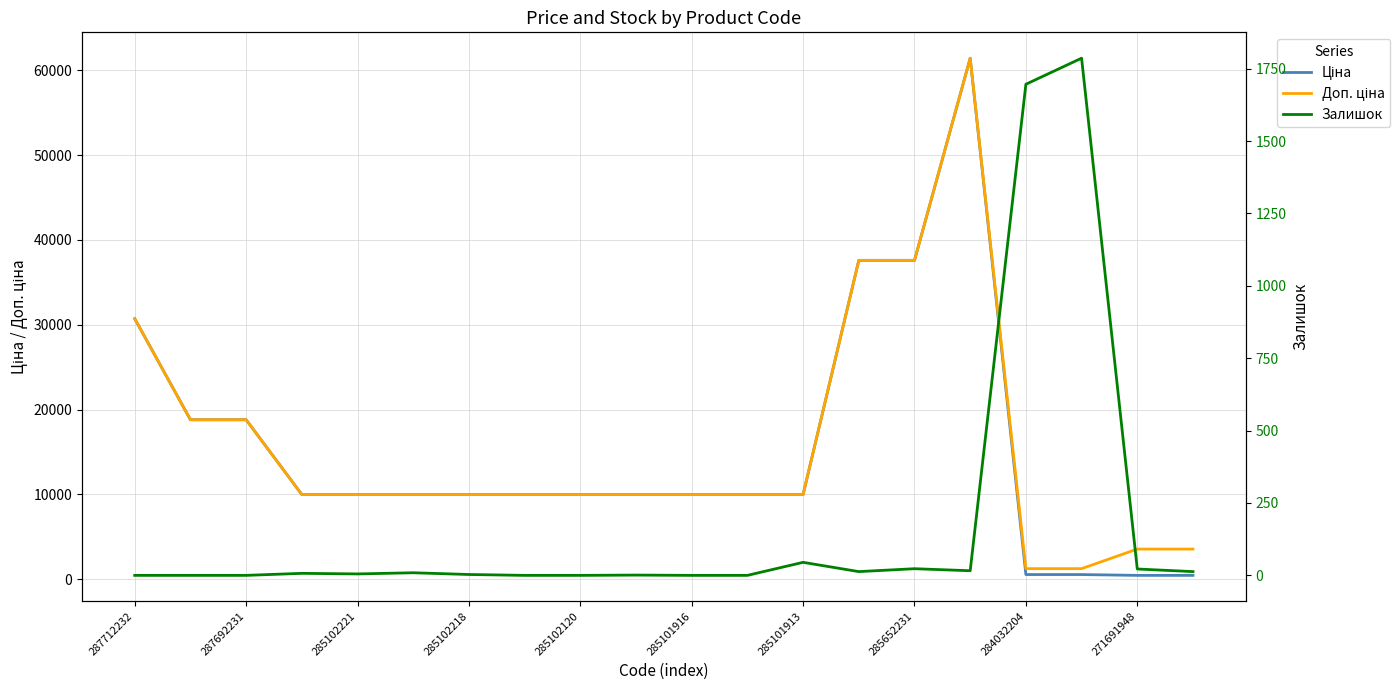

Where does the Ціна series first go above 9974?

287712232